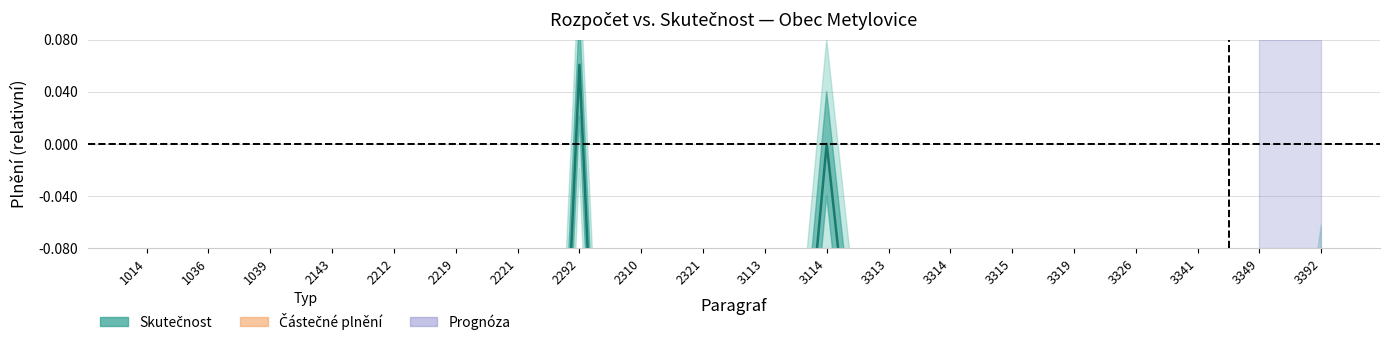

What is the value of the 11th point from the left?

-0.5